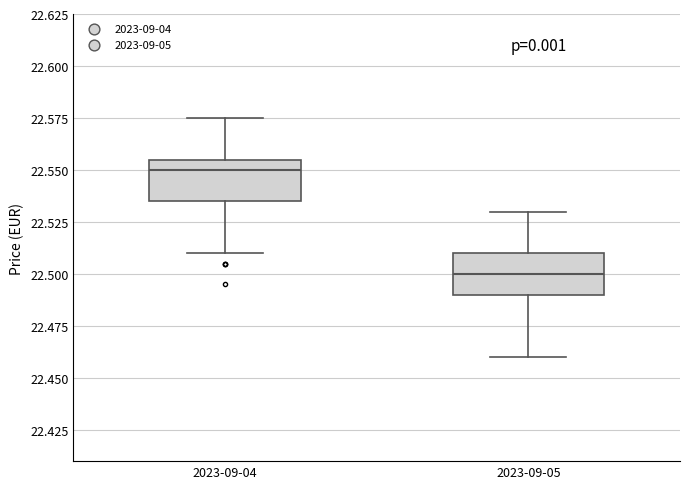

Which box's median line is the lowest?

2023-09-05